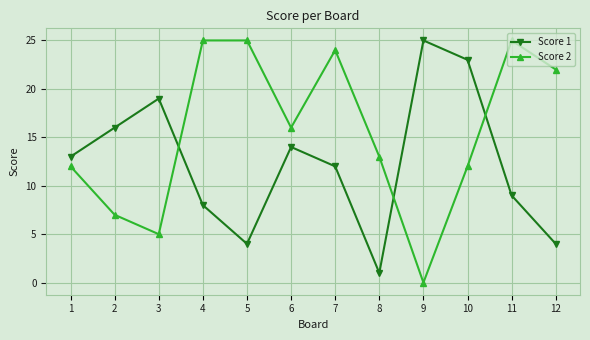

Where do Score 1 and Score 2 first cross each other?

3 and 4